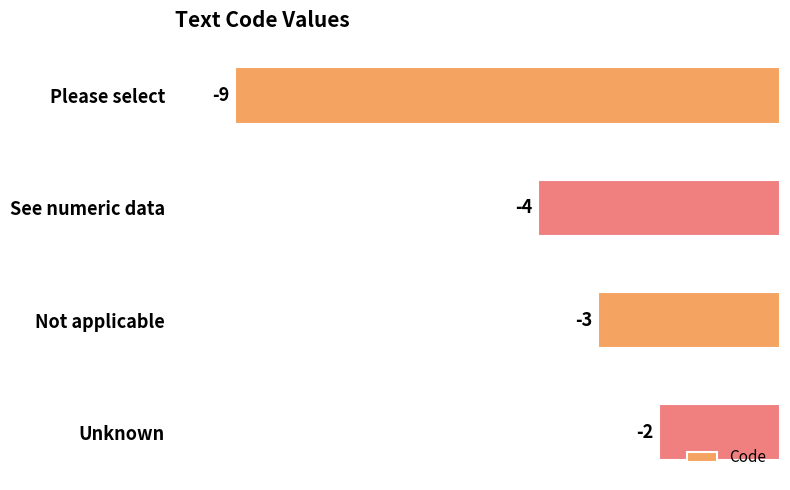

Which label corresponds to the largest value in the chart?

Unknown